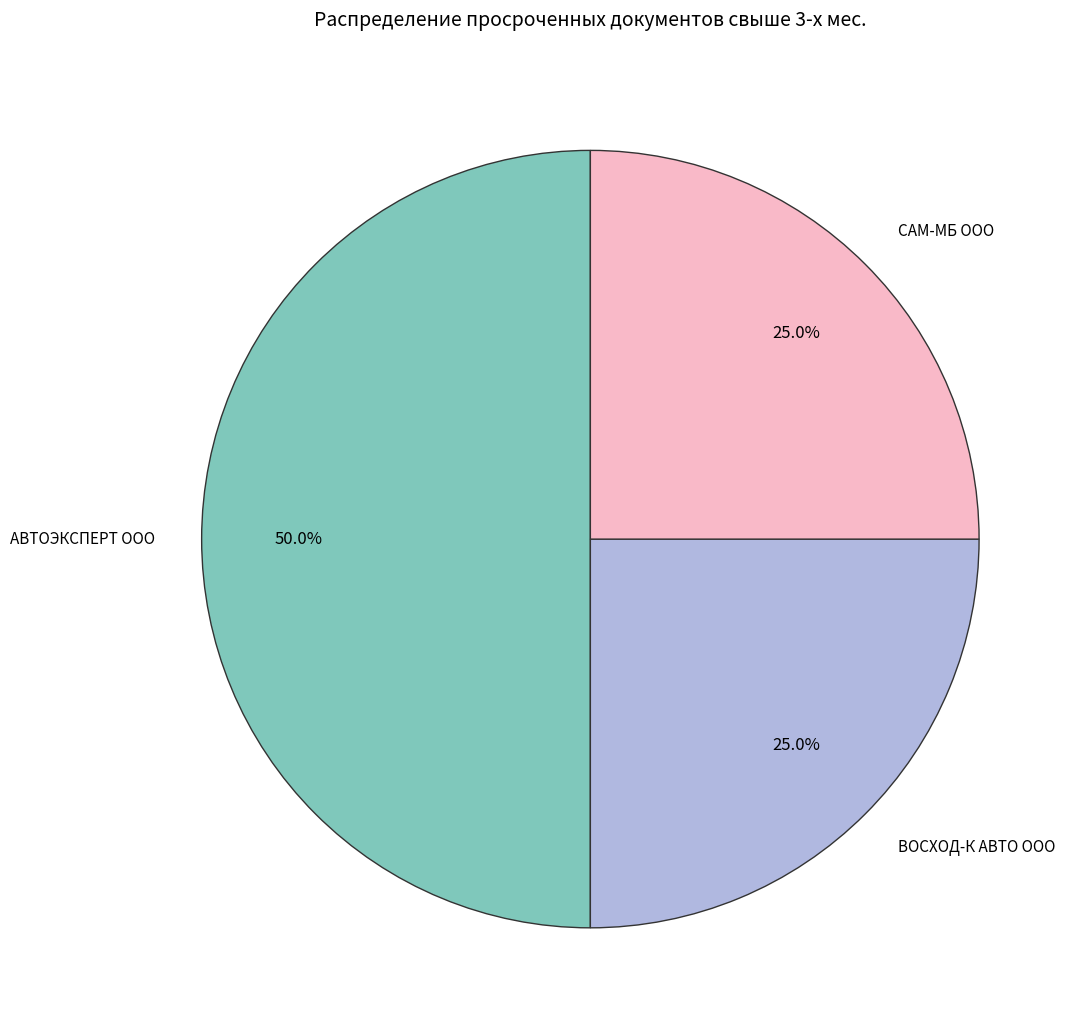

To the nearest percent, what is the average slice percentage?

33%